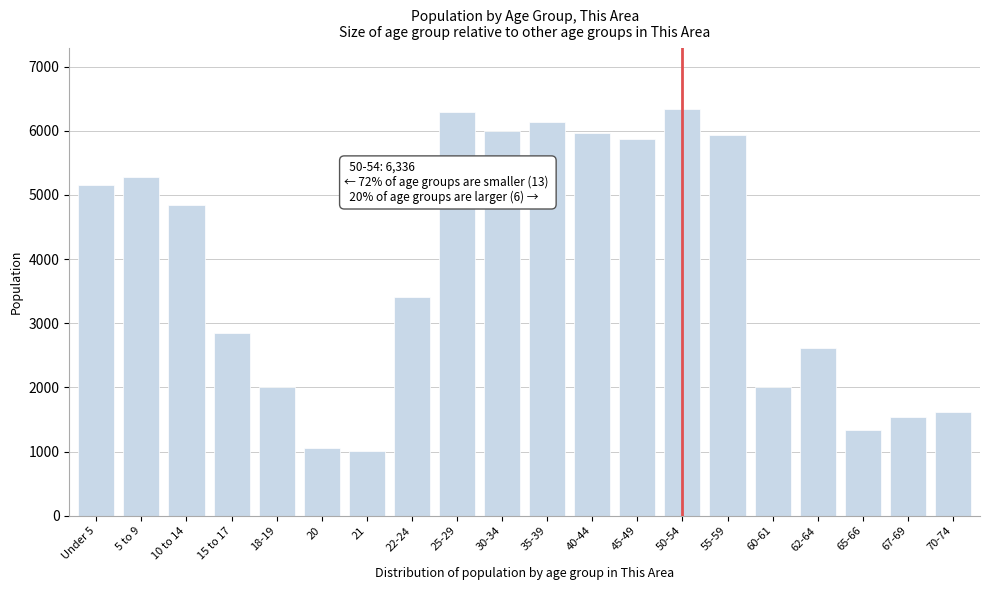

What is the sum of all values?

77291